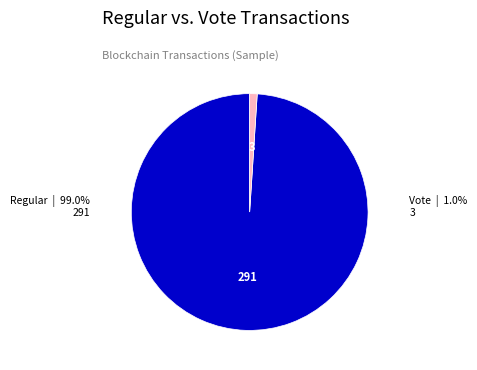

The Vote slice represents 6% of the pie. True or false?

False